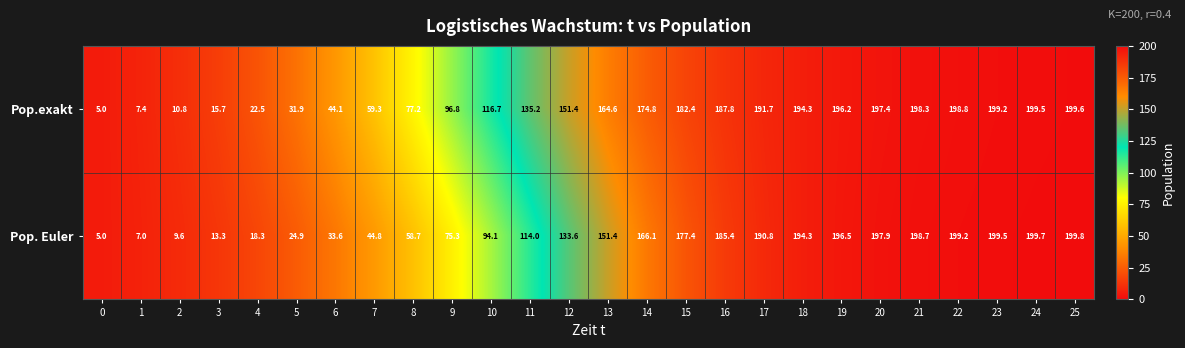

What is the sum of the Pop.exakt values at 14 and 25?

374.4